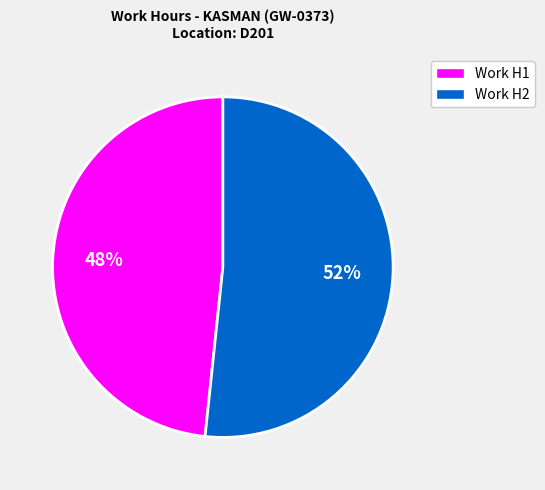

The Work H2 slice represents 52% of the pie. True or false?

True